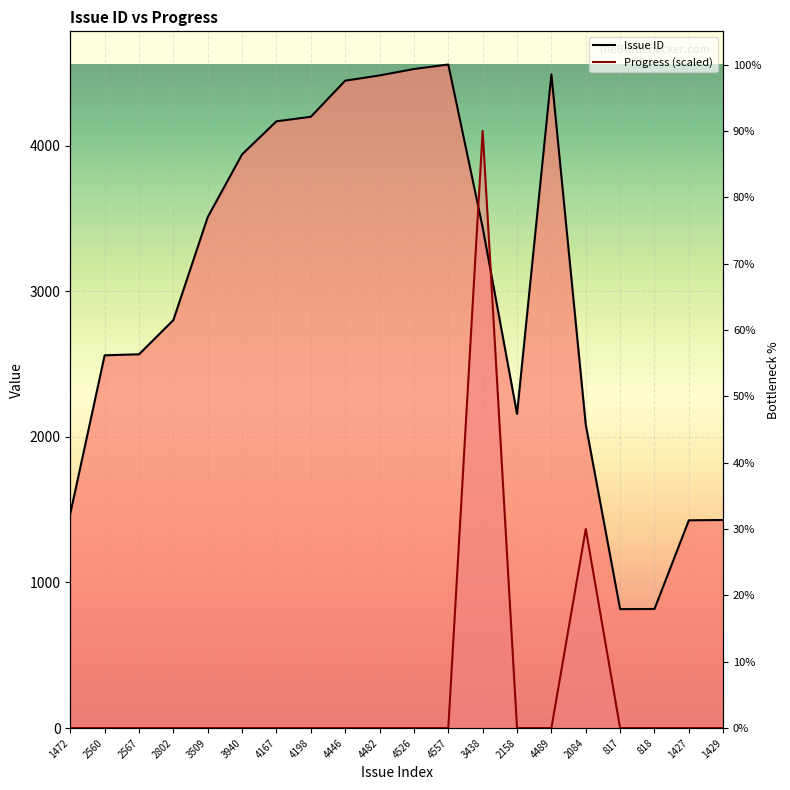

What is the value of the Issue ID point at the 12th from the left?

4557.0